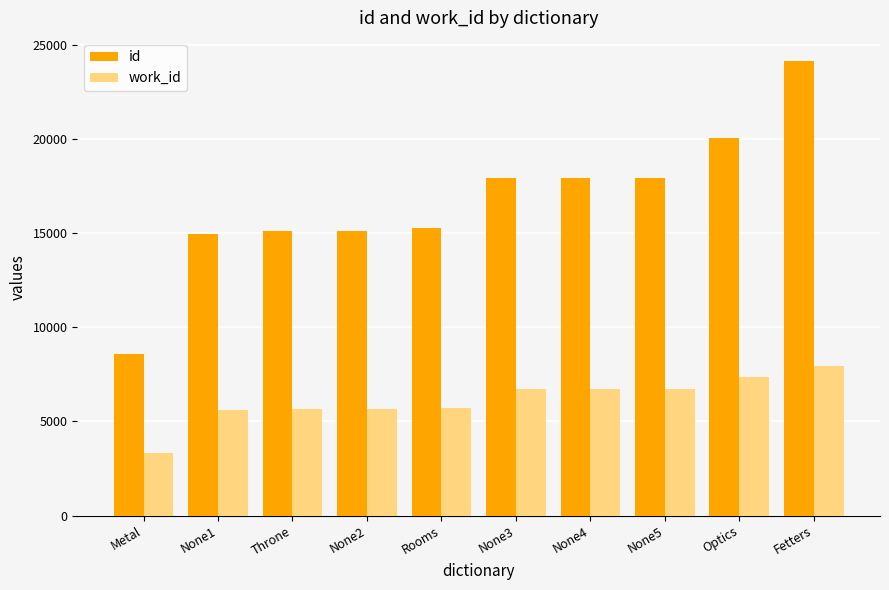

At how many categories does at least one series exceed 20421?

1